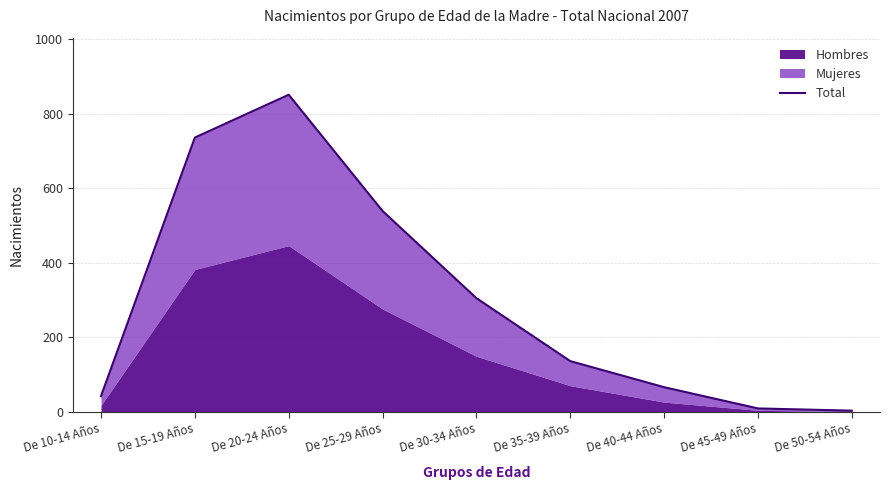

How many values are below 136?

4